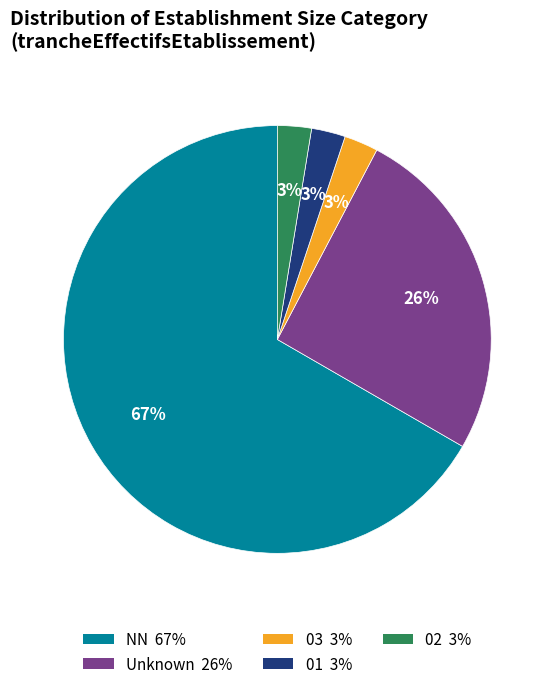

Is there any slice that represents more than half of the pie?

Yes